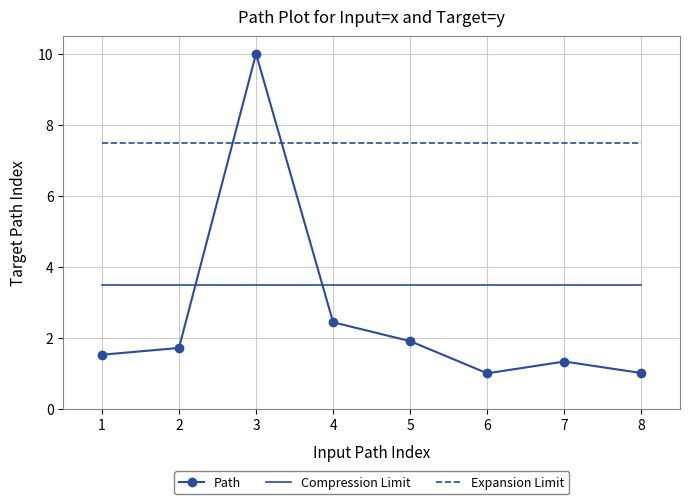

Which series has the widest spread of values?

Path